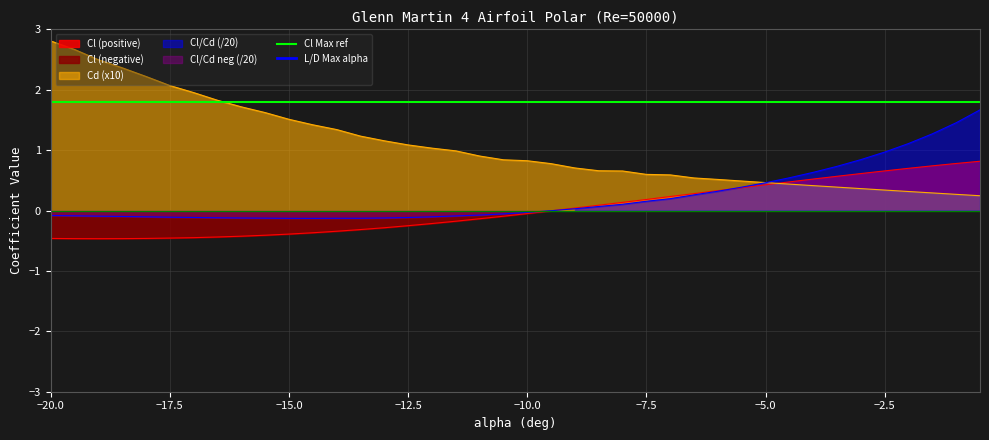

At which label does Cd (x10) reach its peak?

−20.0